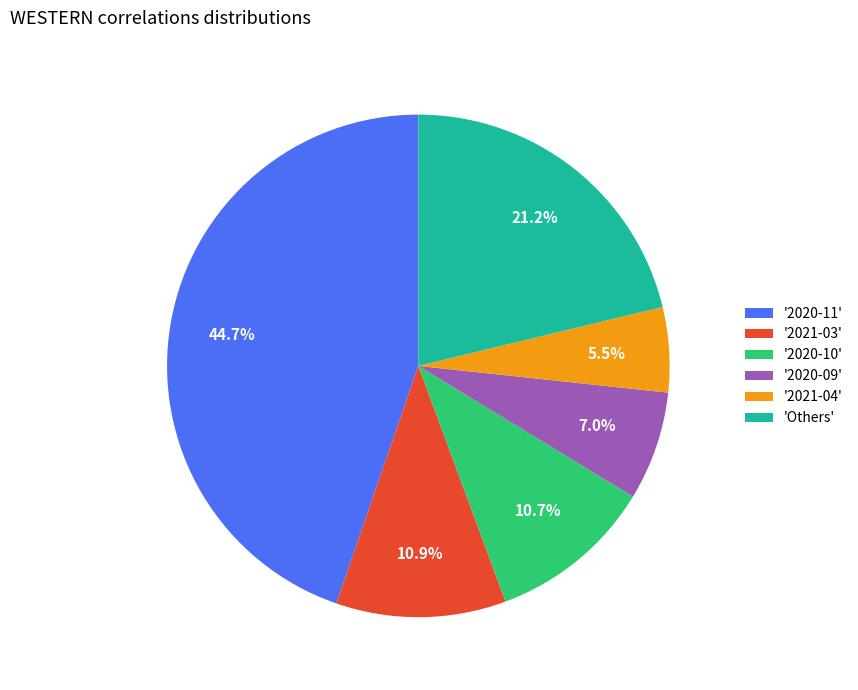

How much of the chart is everything except '2021-03'?

89.1%